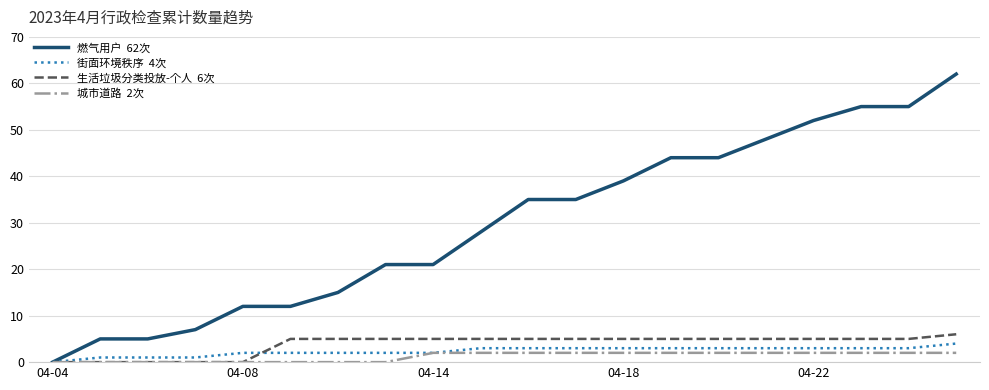

Is this an area chart (filled region under the line)?

No